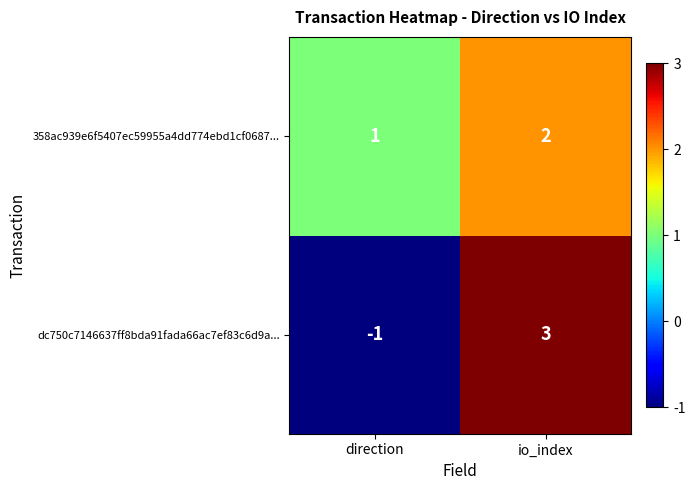

What is the total value across all series at io_index?

5